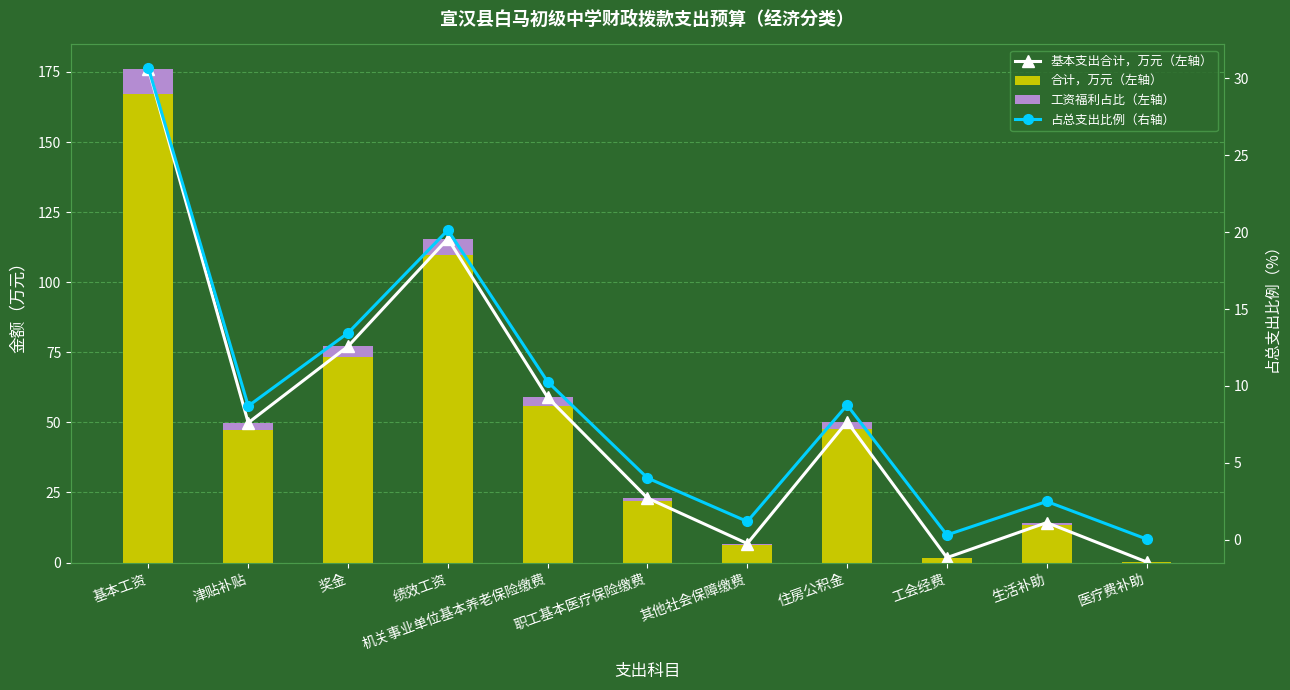

Which series has the largest total across all categories?

基本支出合计，万元（左轴）